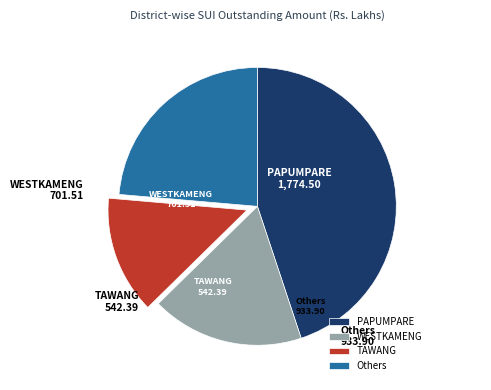

Rank the categories by value from lowest to highest.

TAWANG, WESTKAMENG, Others, PAPUMPARE